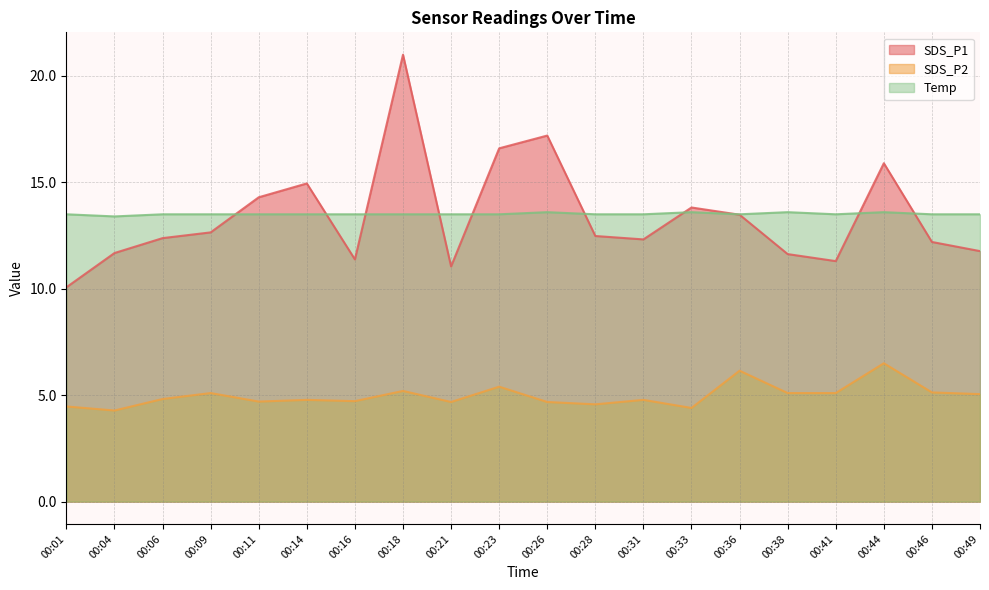

Reading right to left, what are all the values shown in this chart?

SDS_P1: 11.8	12.2	15.9	11.3	11.6	13.5	13.8	12.3	12.5	17.2	16.6	11.1	21.0	11.4	14.9	14.3	12.7	12.4	11.7	10.1
SDS_P2: 5.0	5.1	6.5	5.1	5.1	6.2	4.4	4.8	4.6	4.7	5.4	4.7	5.2	4.7	4.8	4.7	5.1	4.8	4.3	4.5
Temp: 13.5	13.5	13.6	13.5	13.6	13.5	13.6	13.5	13.5	13.6	13.5	13.5	13.5	13.5	13.5	13.5	13.5	13.5	13.4	13.5